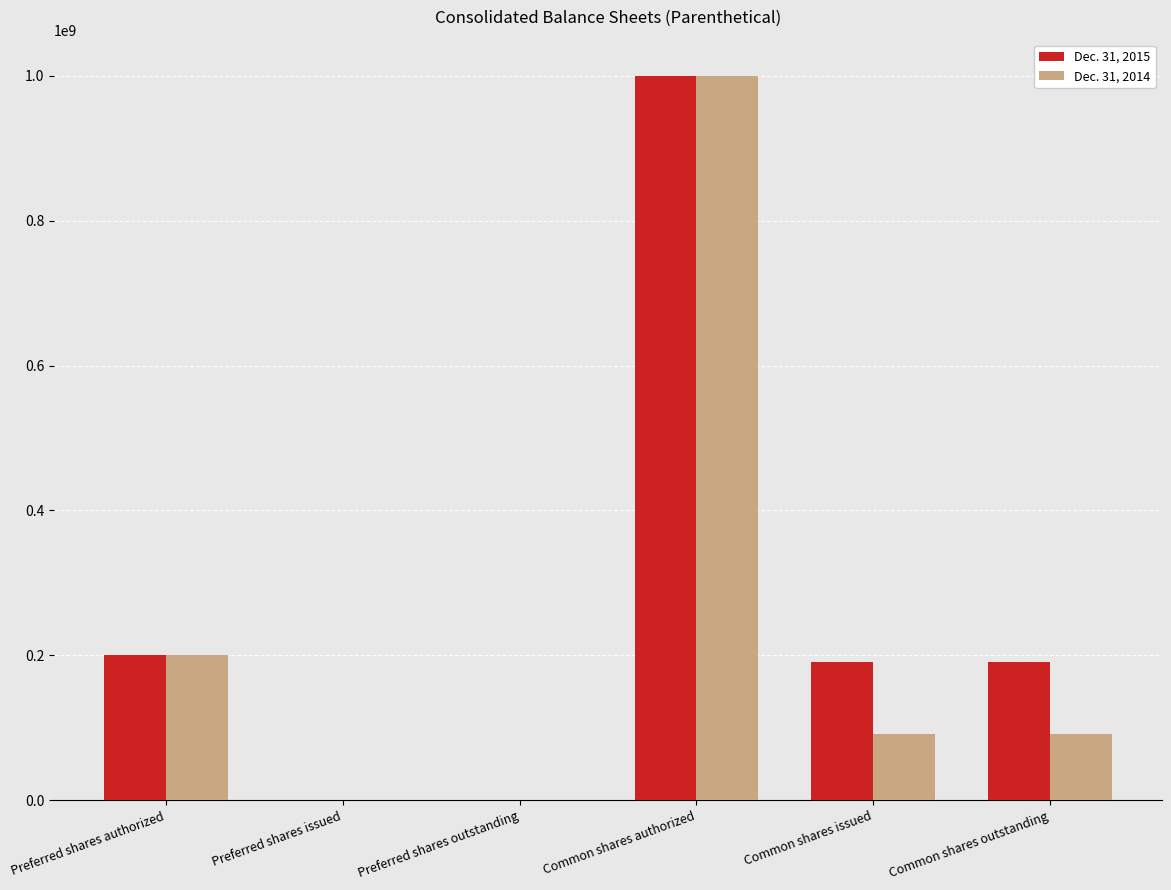

Is the value of Dec. 31, 2015 at Preferred shares issued greater than the value of Dec. 31, 2014 at Common shares outstanding?

No